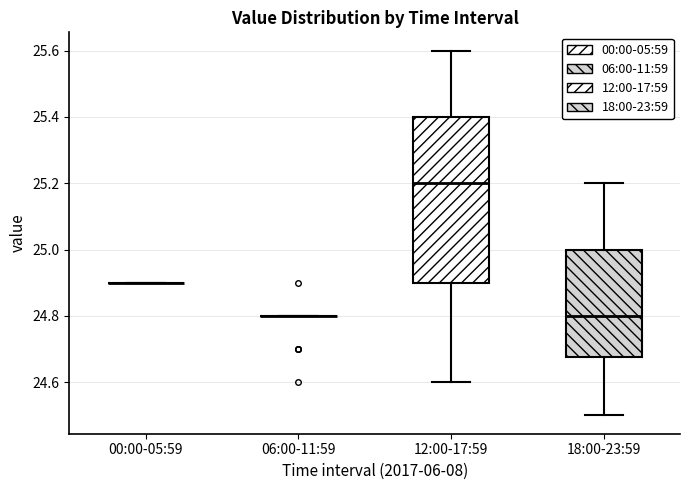

Reading left to right, transcribe this box plot: for each box, give where its median line is, the range the box spans, and where its two whiskers end, as read against the y-axis. The values are not printed on the chart, so give them approximately, as read against the axis.

00:00-05:59: box collapsed to a line at 24.90, whiskers 24.90 to 24.90
06:00-11:59: box collapsed to a line at 24.80, whiskers 24.80 to 24.80
12:00-17:59: median 25.20, box 24.90 to 25.40, whiskers 24.60 to 25.60
18:00-23:59: median 24.80, box 24.68 to 25.00, whiskers 24.50 to 25.20